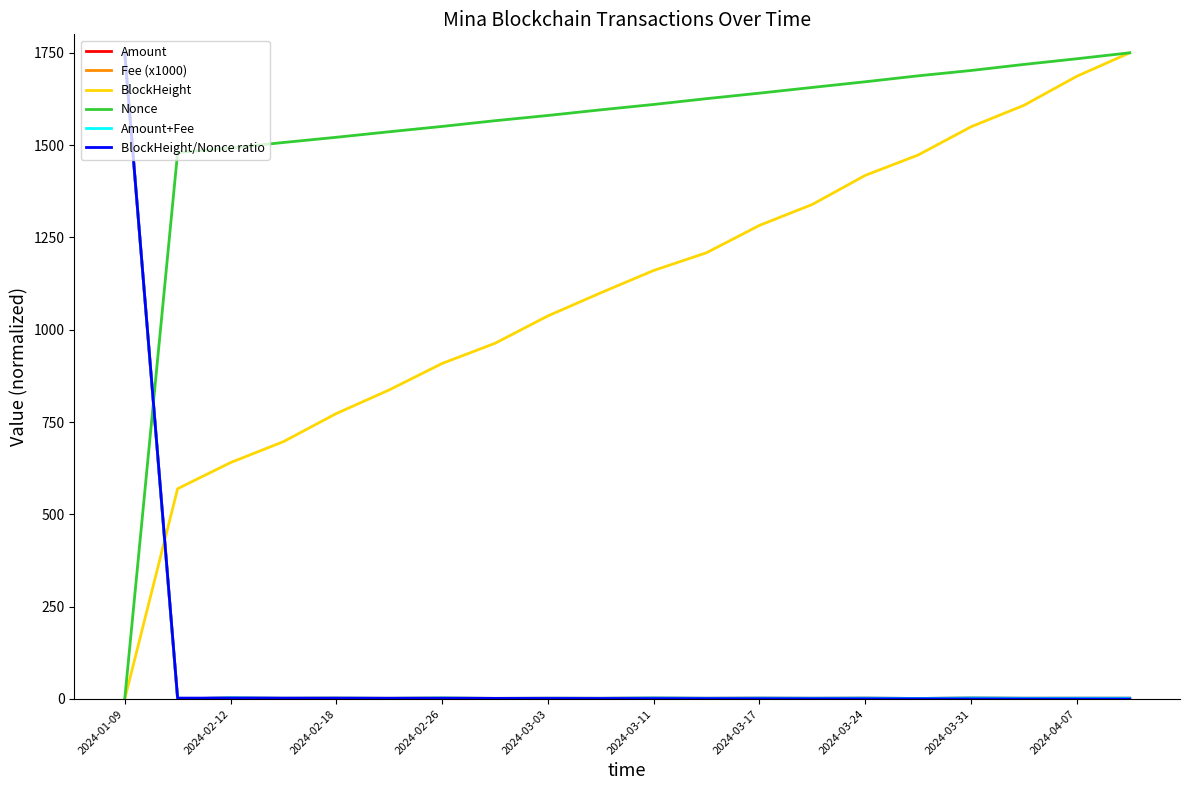

How many values in the Amount+Fee series exceed 2?

15